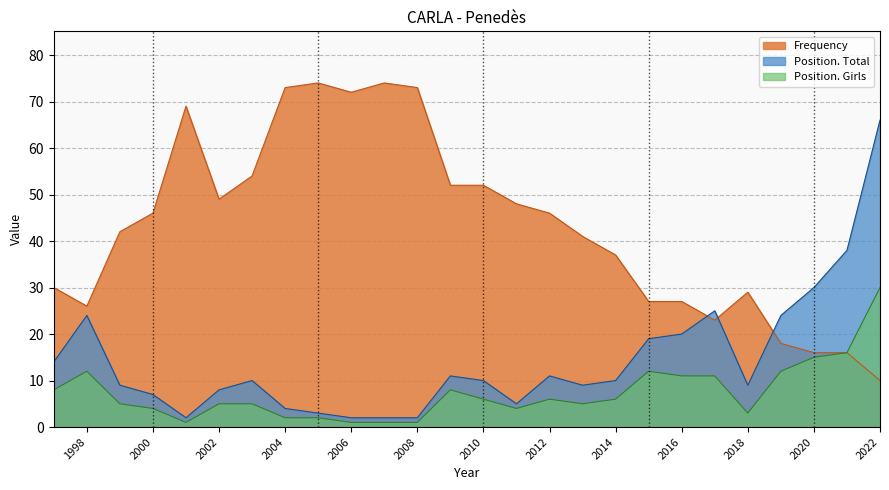

In Frequency, how many points are lower than both neighbors (excluding endpoints)?

4